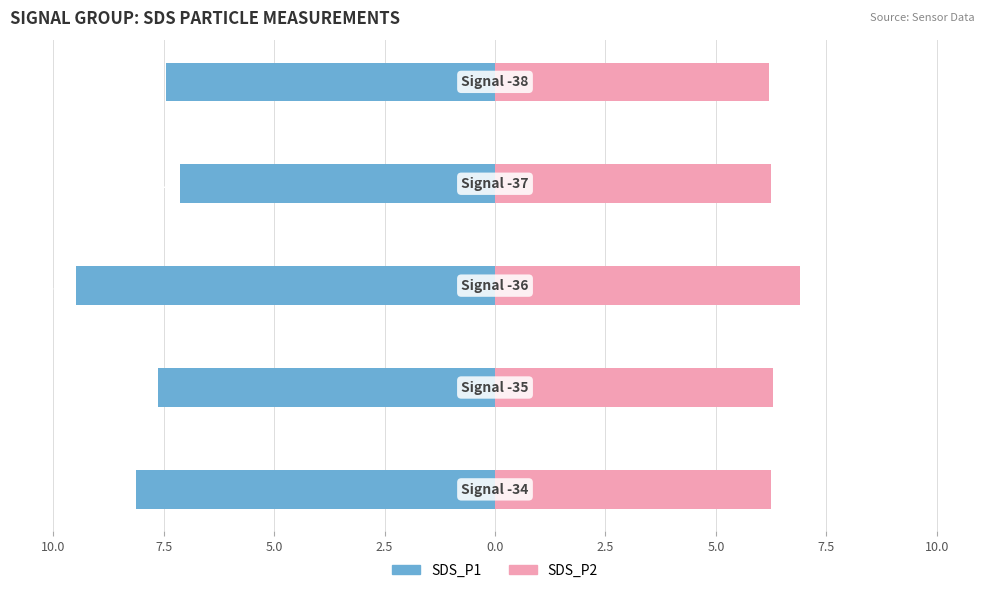

Which series has the widest spread of values?

SDS_P1